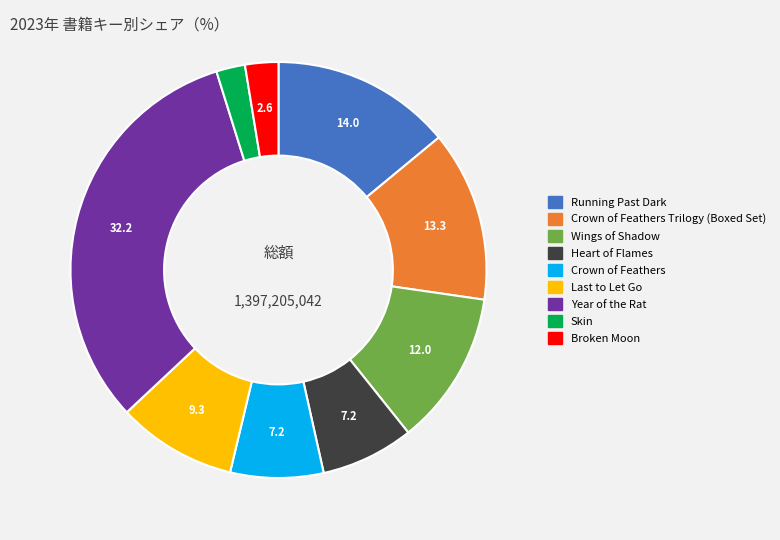

Is there any slice that represents more than half of the pie?

No